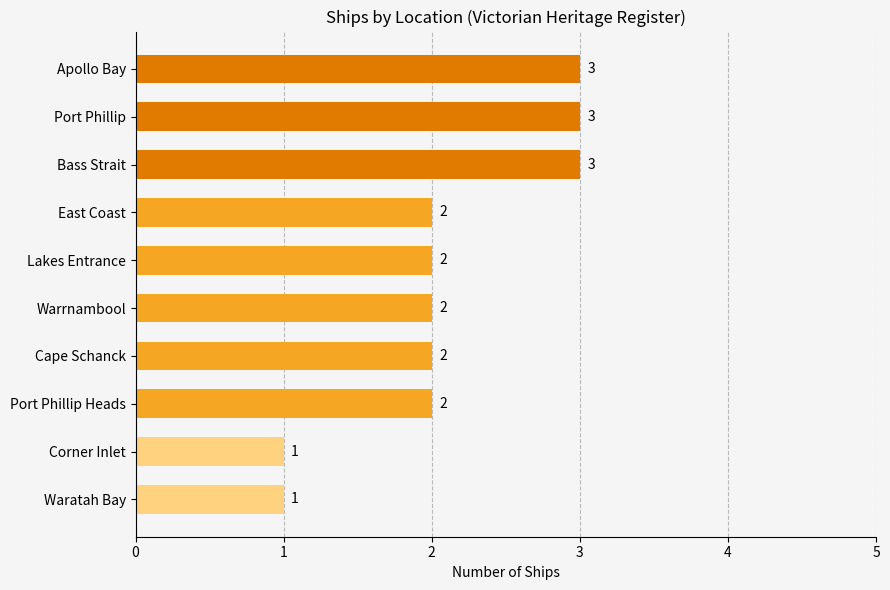

The value at Port Phillip Heads is 2. True or false?

True